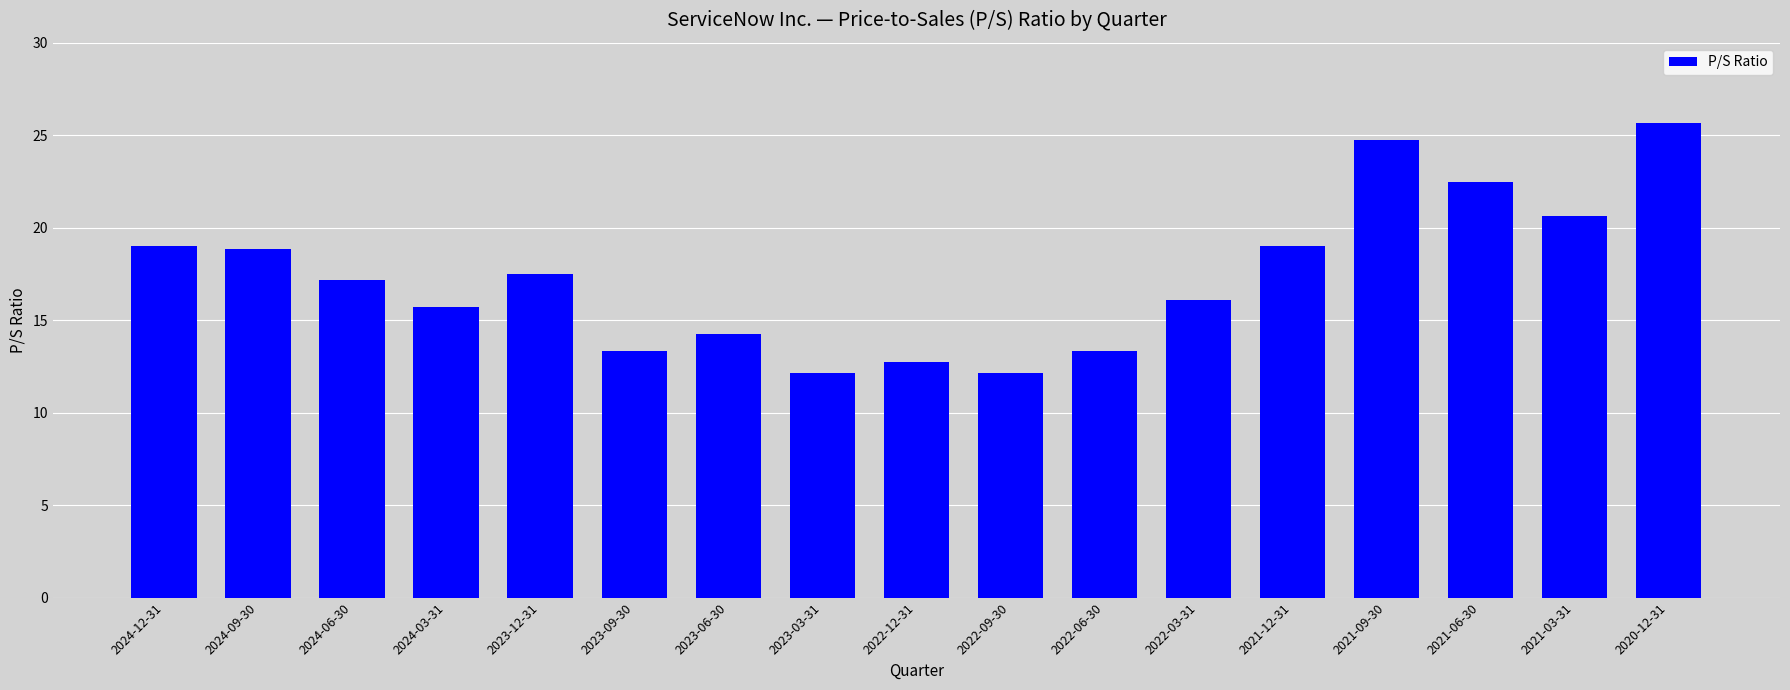

Are the bars grouped side by side (vs. stacked)?

No